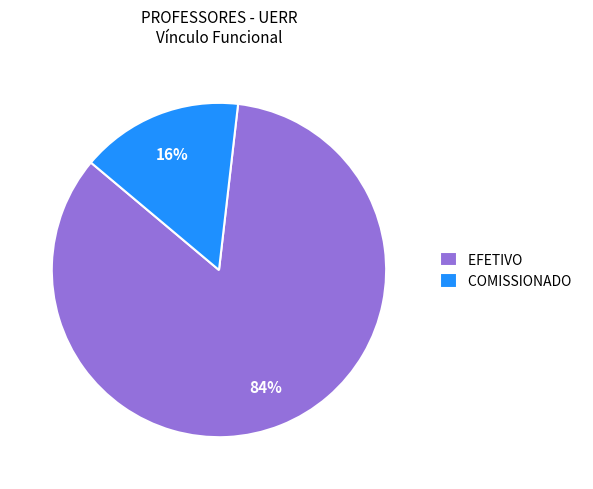

Does COMISSIONADO represent more than half of the total?

No